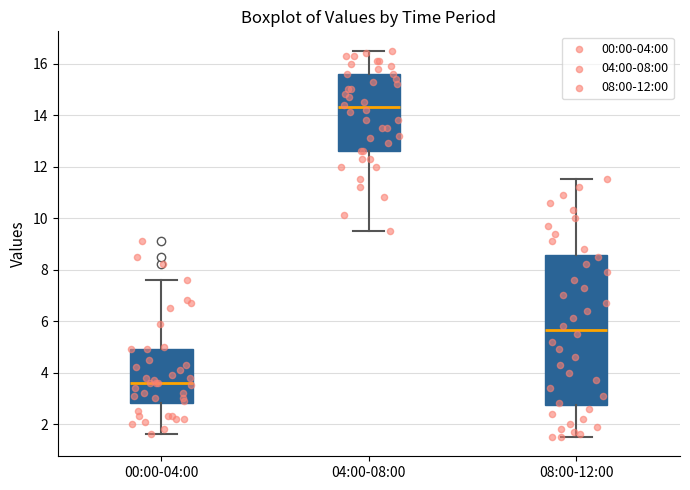

Reading left to right, transcribe this box plot: for each box, give where its median line is, the range the box spans, and where its two whiskers end, as read against the y-axis. The values are not printed on the chart, so give them approximately, as read against the axis.

00:00-04:00: median 3.6, box 2.8 to 5.0, whiskers 1.6 to 7.6
04:00-08:00: median 14.4, box 12.6 to 15.6, whiskers 9.6 to 16.6
08:00-12:00: median 5.6, box 2.8 to 8.6, whiskers 1.6 to 11.6